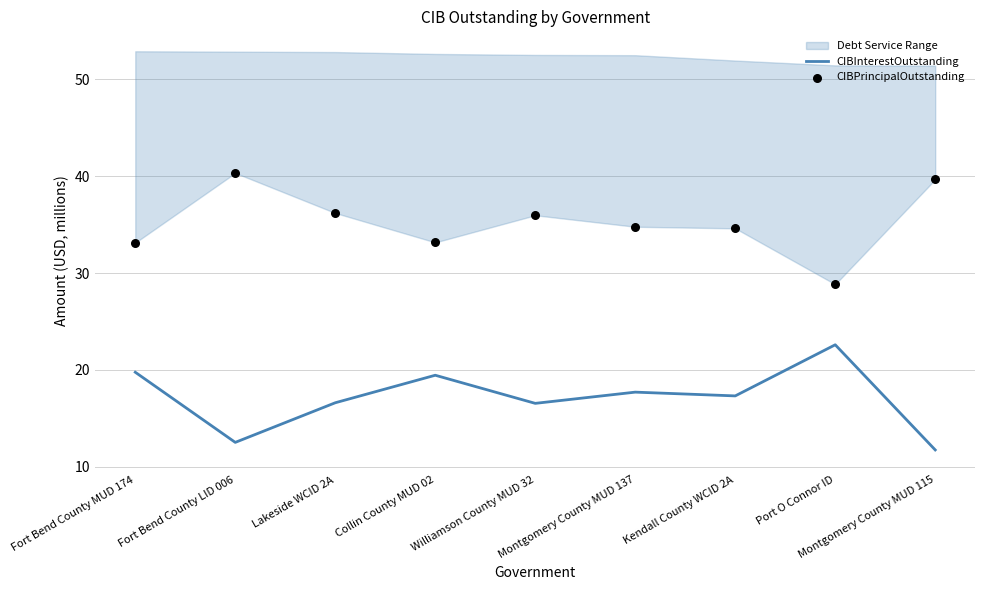

Which series has the largest total across all categories?

CIBPrincipalOutstanding